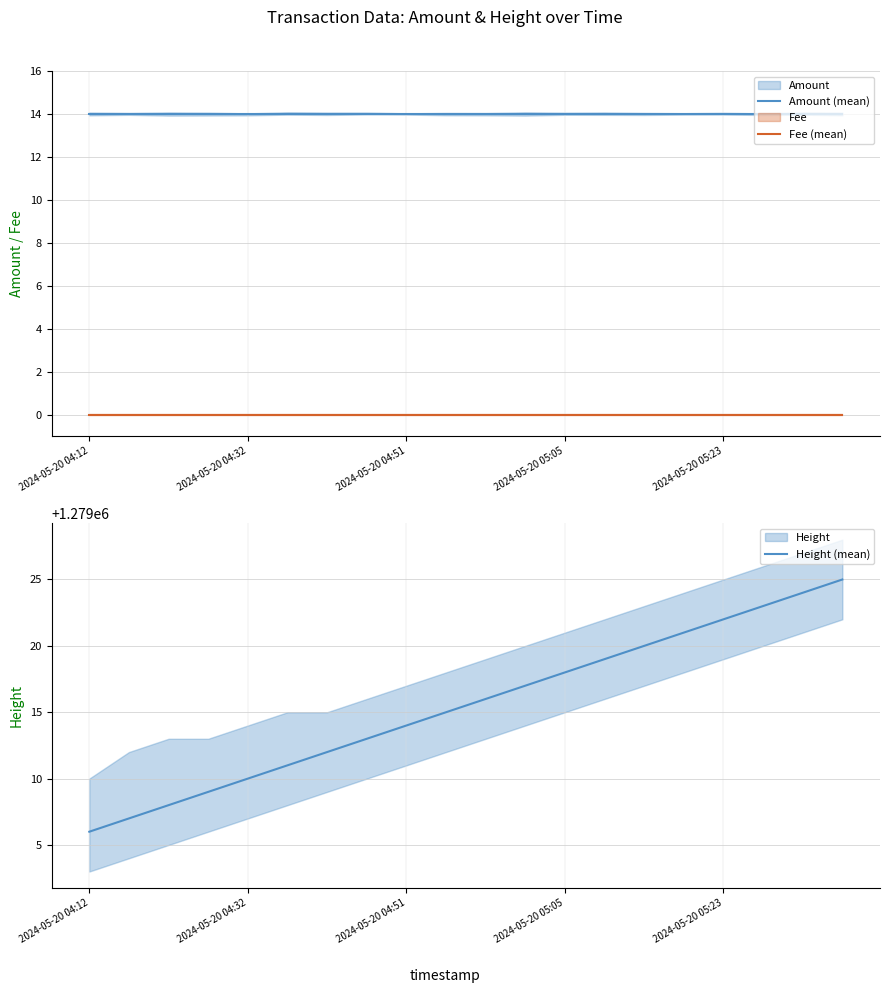

True or false: Amount (mean) and Fee (mean) intersect in this chart.

False